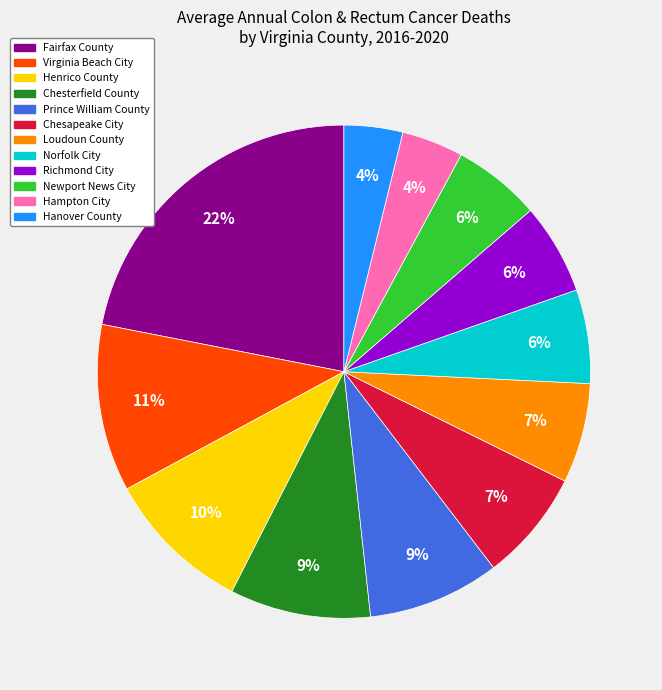

Between Norfolk City and Prince William County, which is larger?

Prince William County